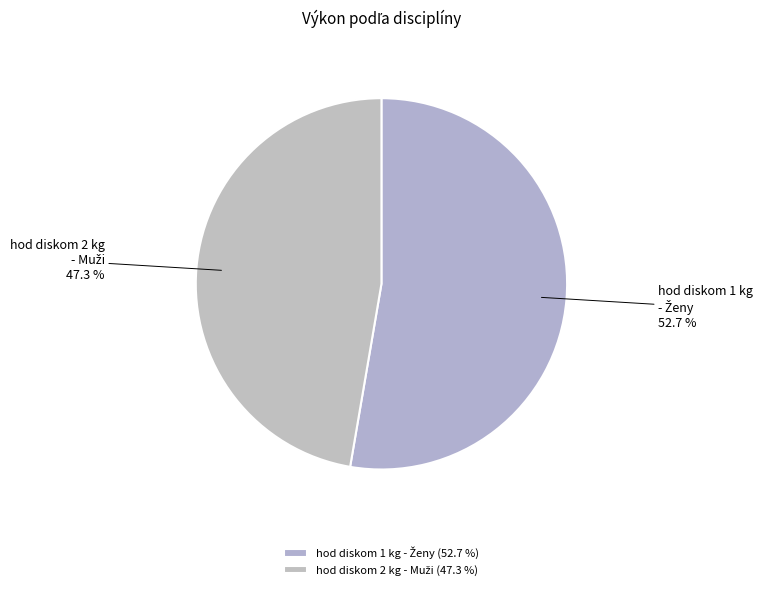

Is there a majority slice in this chart?

Yes